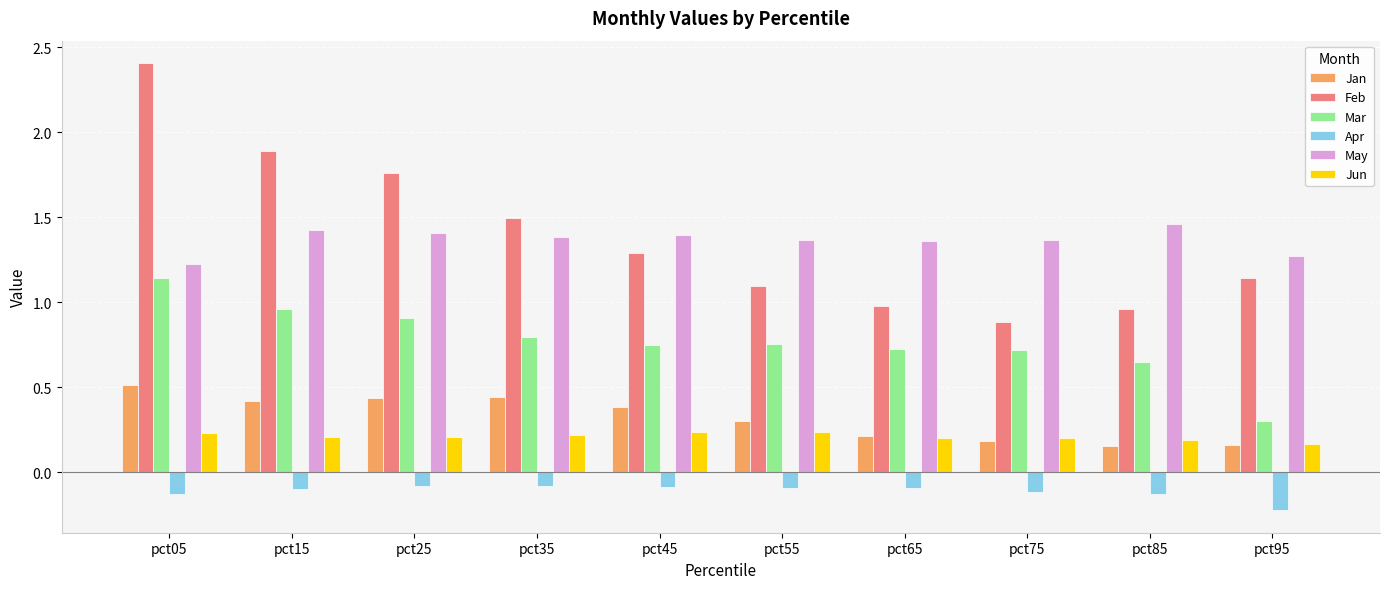

At how many categories does at least one series exceed 1?

10